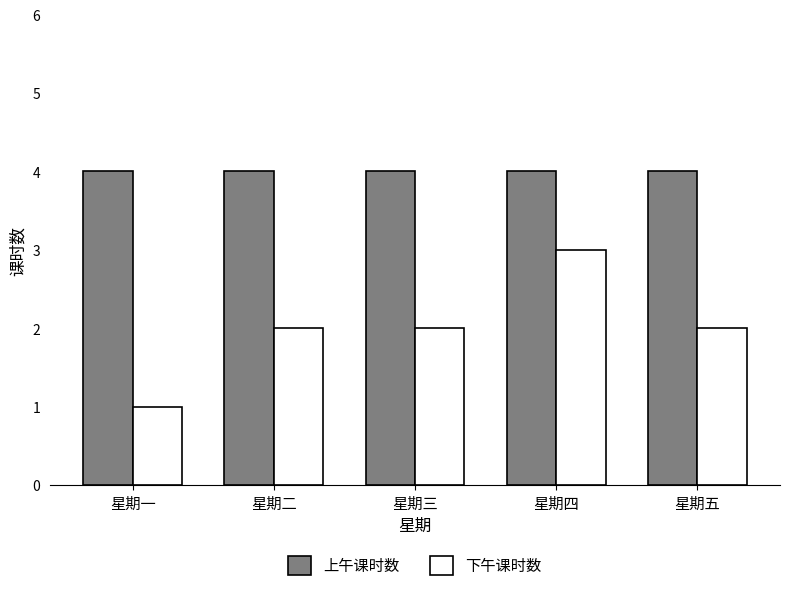

Between 星期一 and 星期四, which series saw the biggest shift?

下午课时数